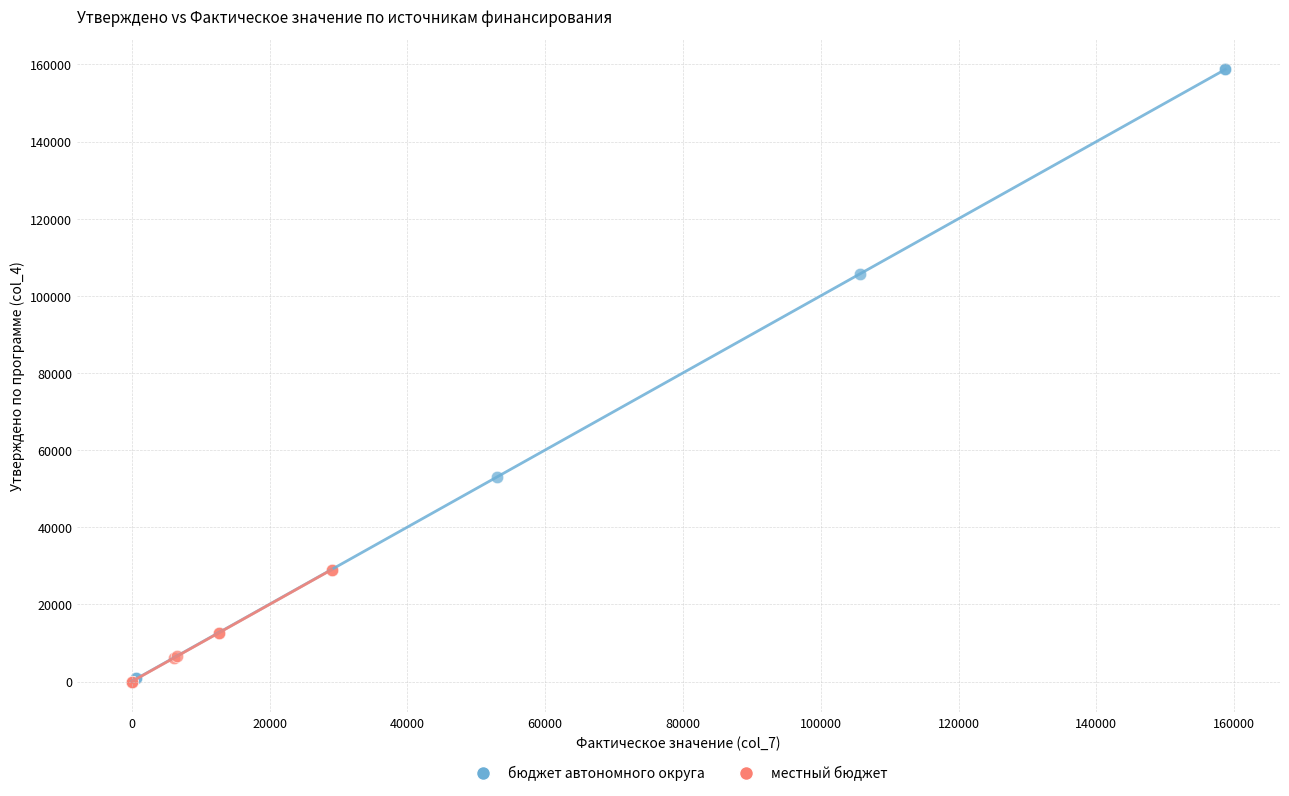

Which series reaches the maximum Y coordinate?

бюджет автономного округа